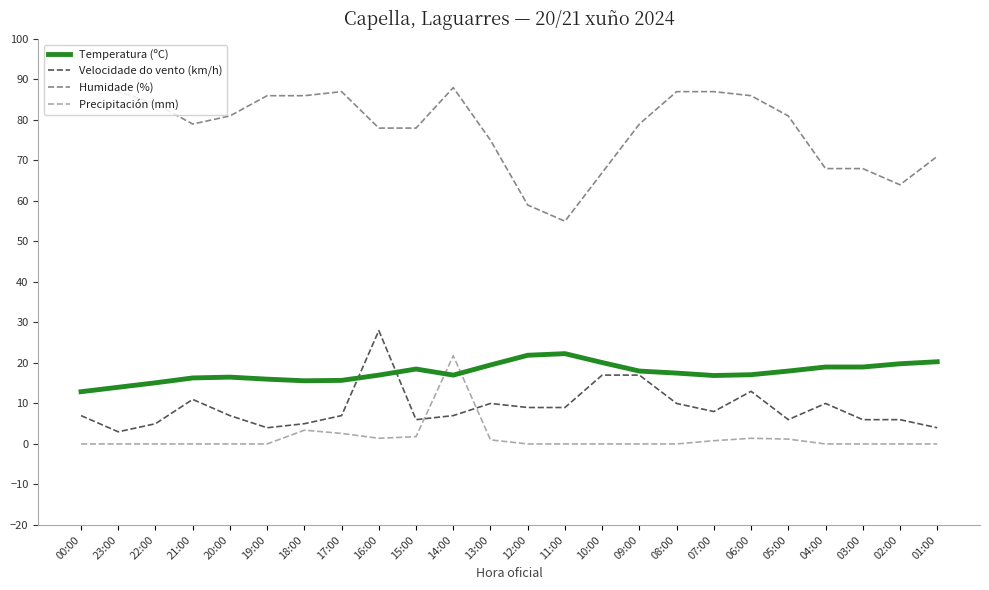

Which series has the largest range (max minus min)?

Humidade (%)